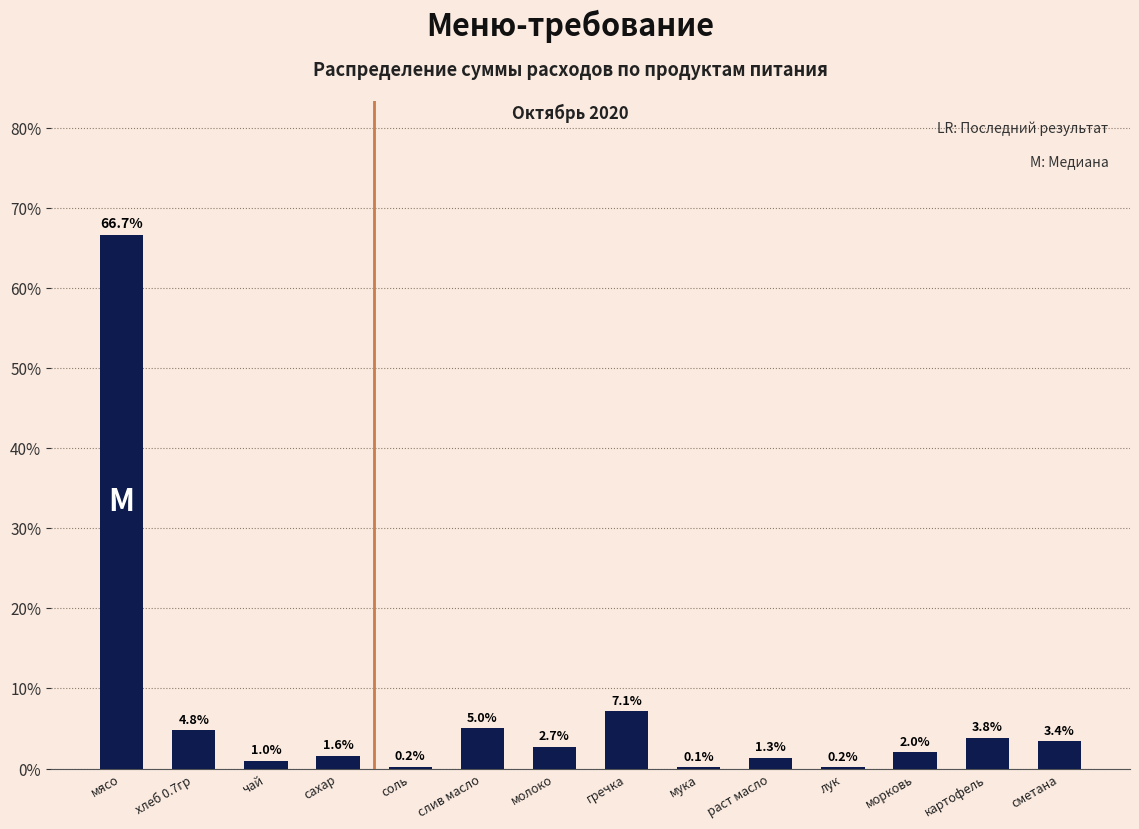

Reading left to right, transcribe all the data shown in this chart.

мясо=66.7	хлеб 0.7гр=4.8	чай=1.0	сахар=1.6	соль=0.2	слив масло=5.0	молоко=2.7	гречка=7.1	мука=0.1	раст масло=1.3	лук=0.2	морковь=2.0	картофель=3.8	сметана=3.4